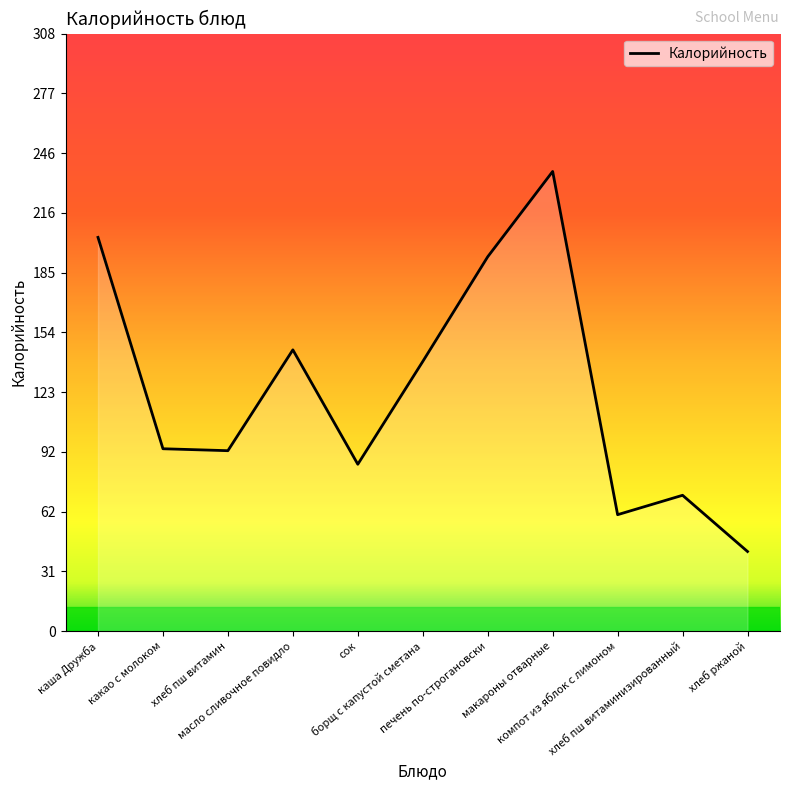

What is the difference between the maximum and minimum values?

196